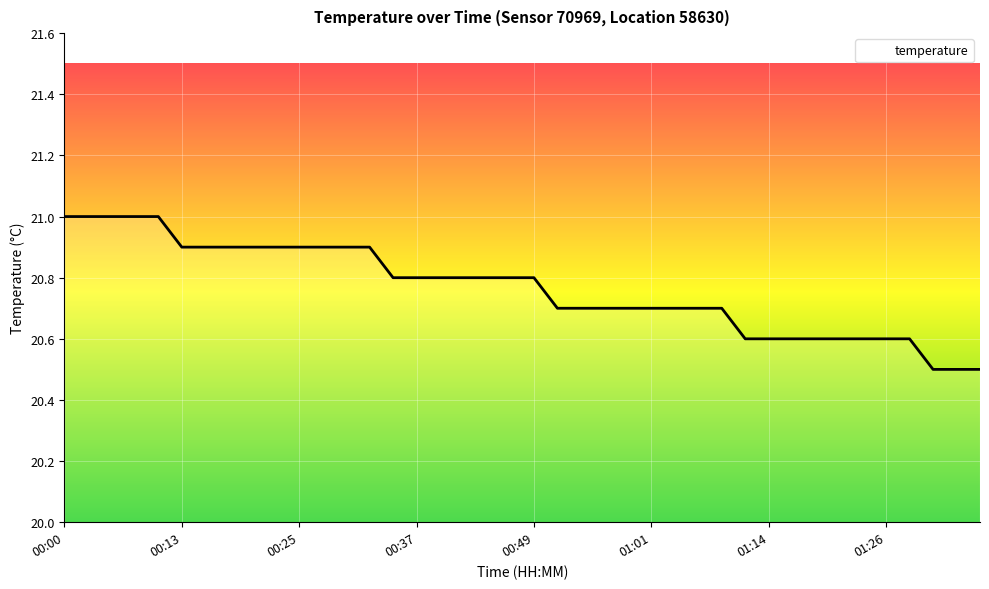

What is the smallest value displayed?

20.5